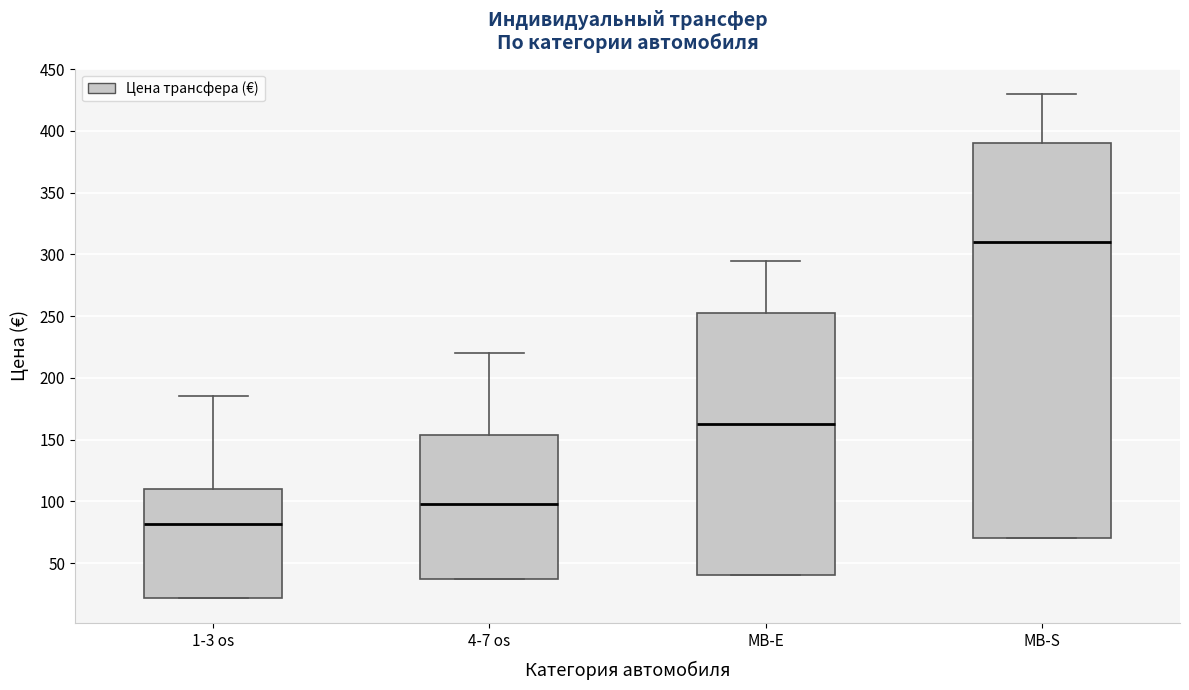

Where is the upper edge of the box for MB-E on the y-axis? The values are not printed on the chart, so give them approximately, as read against the axis.

255